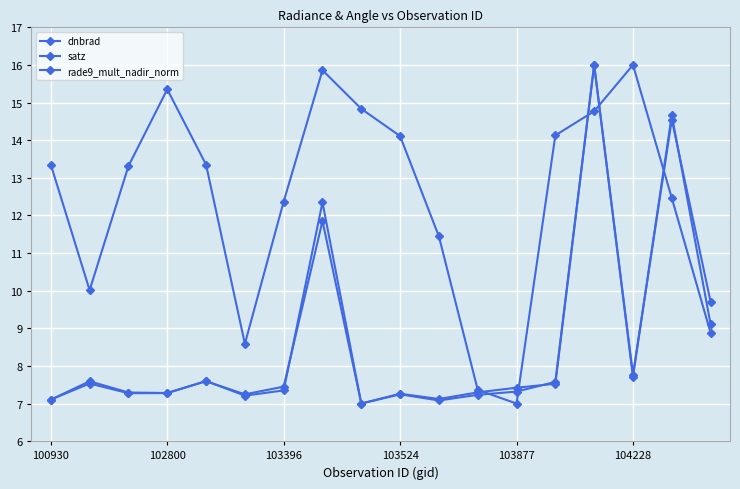

How many lines are shown in the chart?

3